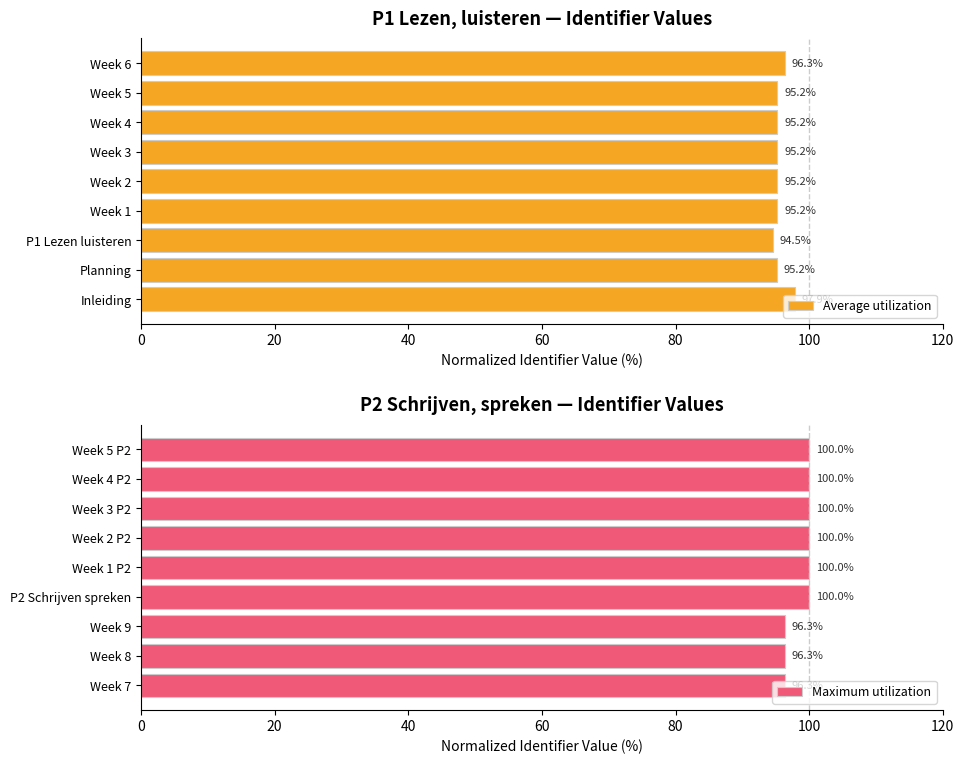

The Average utilization series shows 135.1 at Inleiding. True or false?

False